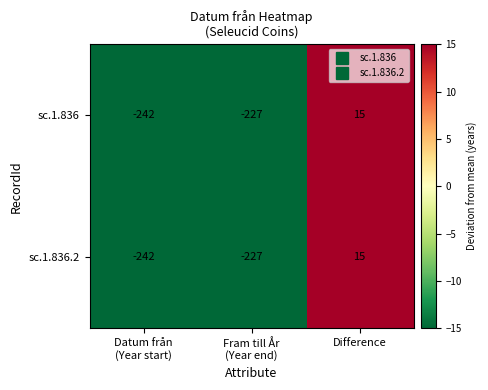

Reading left to right, what are all the values shown in this chart?

sc.1.836: -242	-227	15
sc.1.836.2: -242	-227	15